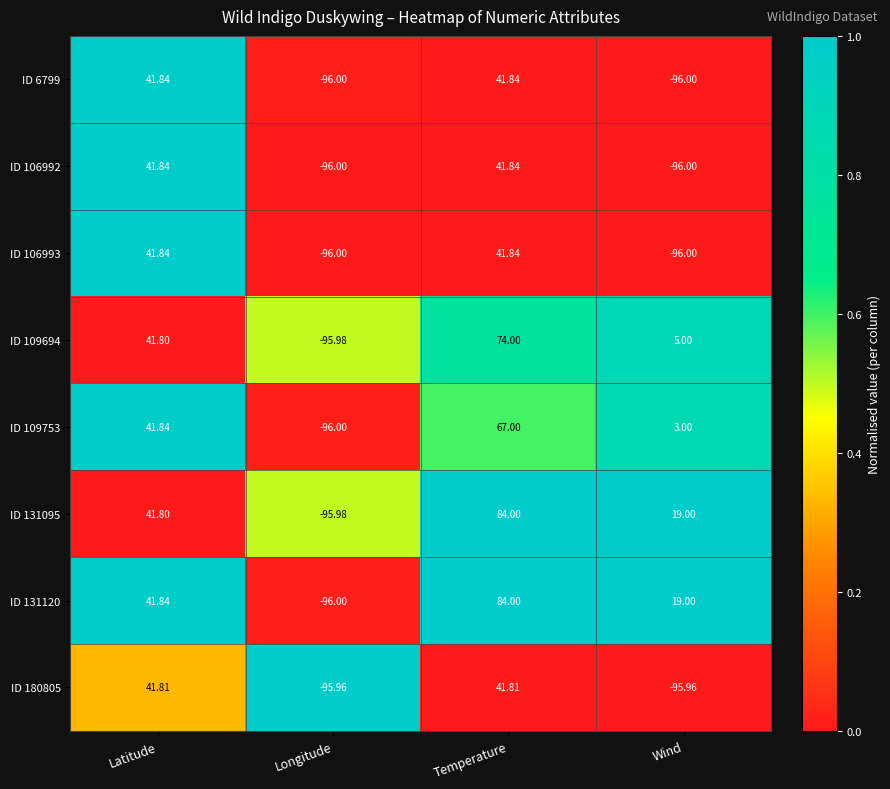

At which label does ID 131120 reach its minimum?

Longitude